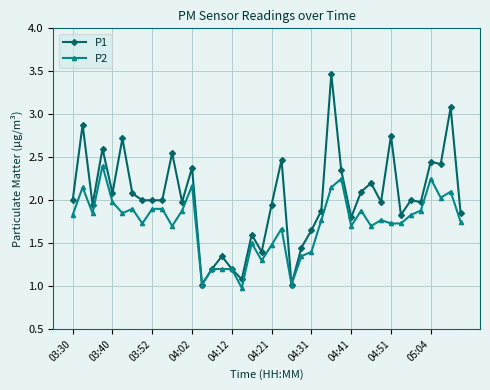

Which series has the widest spread of values?

P1